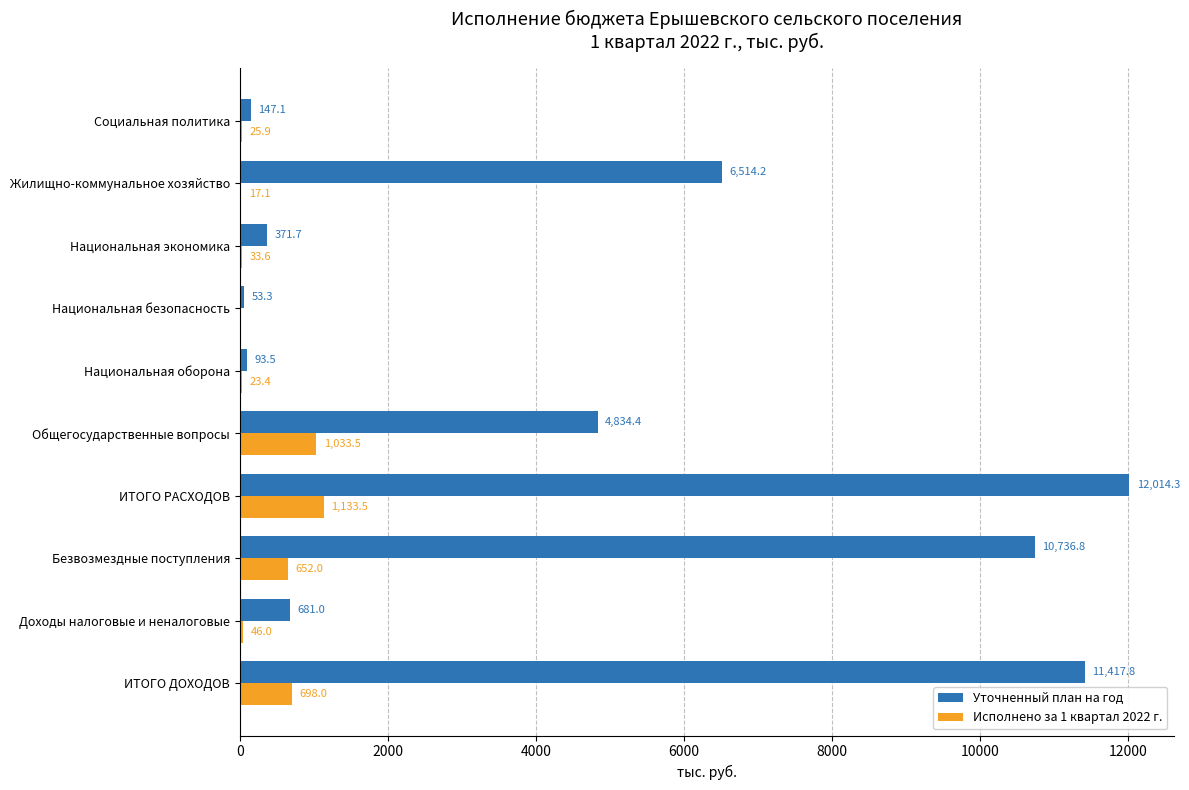

Between Национальная оборона and Национальная безопасность, which series saw the biggest shift?

Уточненный план на год